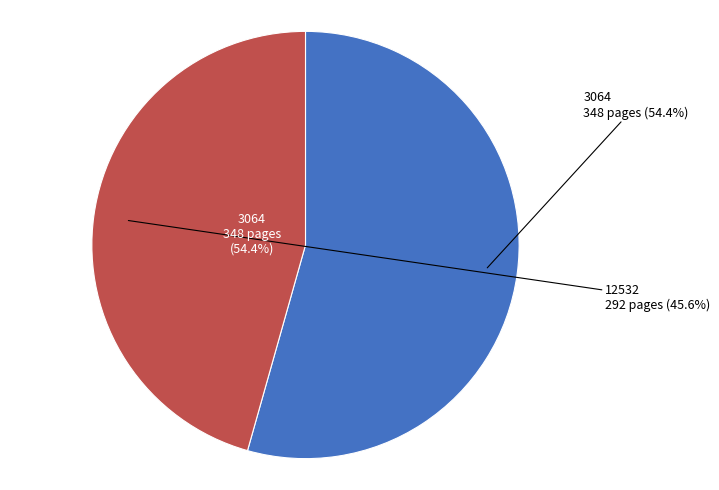

Count the number of slices in the pie.

2